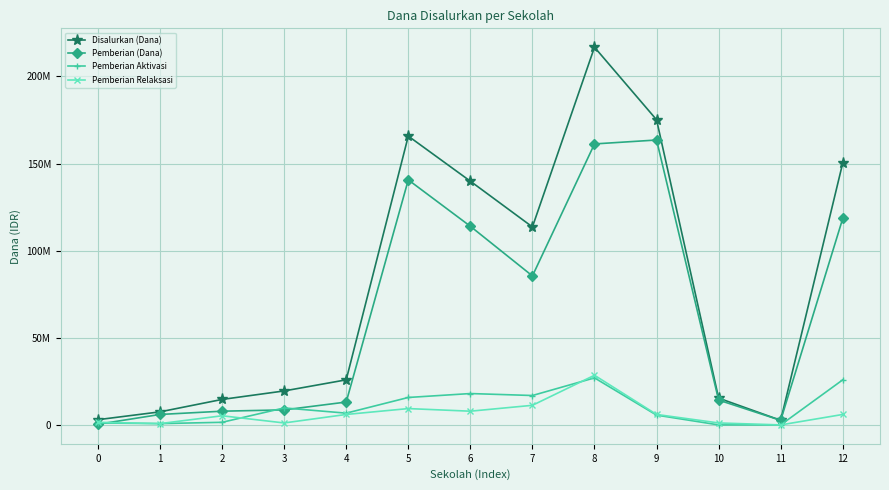

What are all the series names shown in the legend?

Disalurkan (Dana), Pemberian (Dana), Pemberian Aktivasi, Pemberian Relaksasi